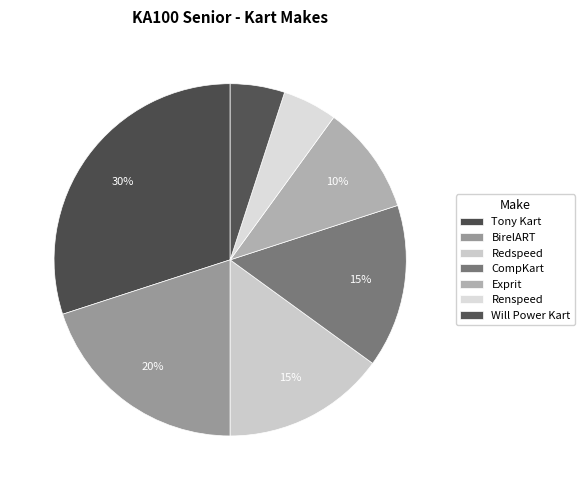

To the nearest percent, what is the average slice percentage?

14%